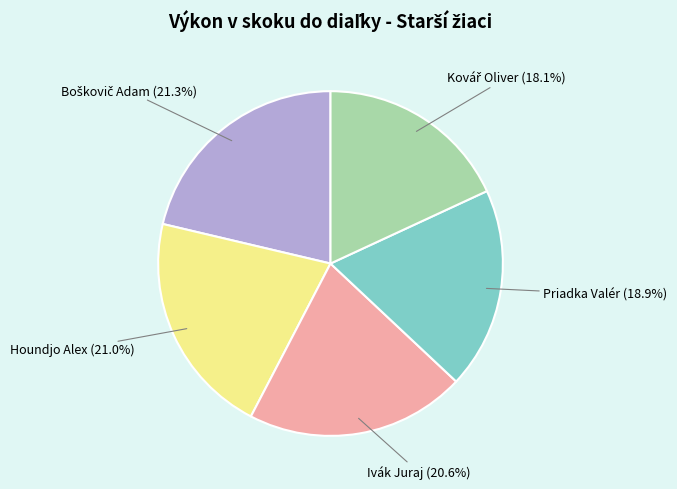

Does any single category account for the majority?

No